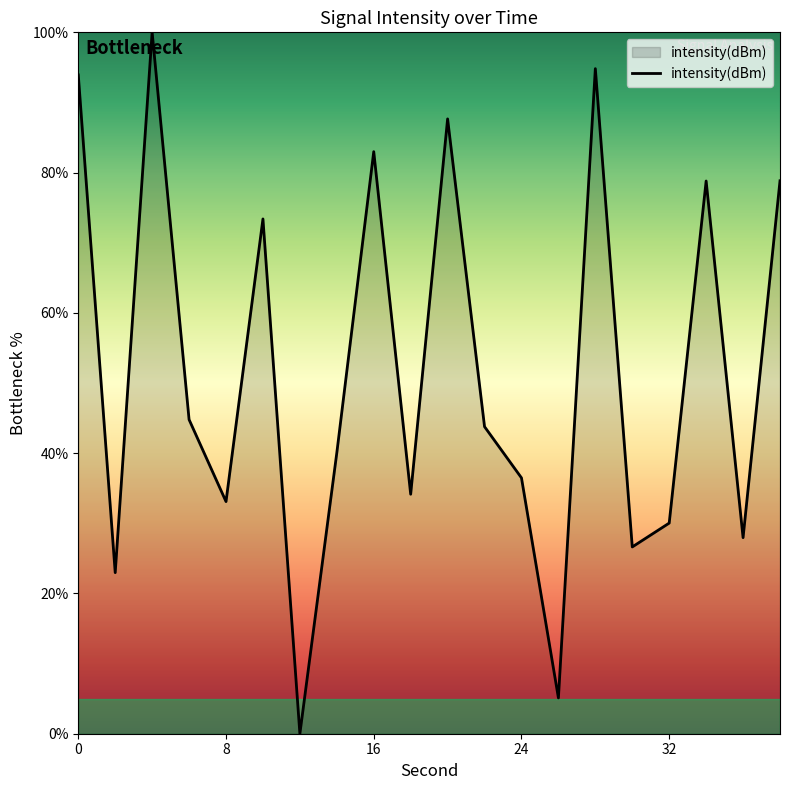

What is the difference between the second highest and minimum values?

94.8